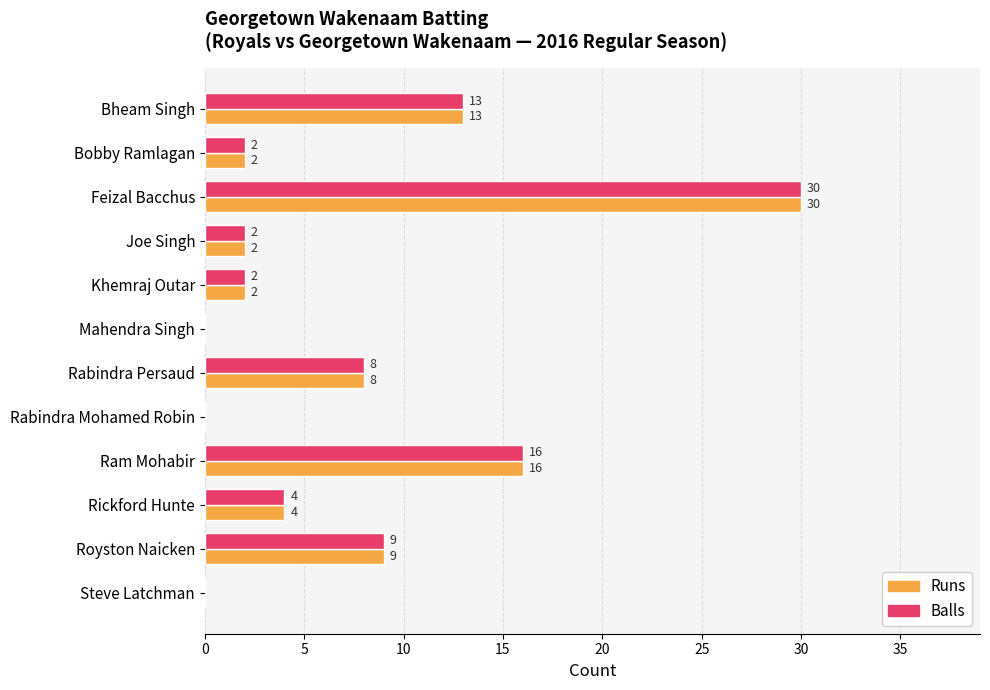

What is the average value of the Balls series?

7